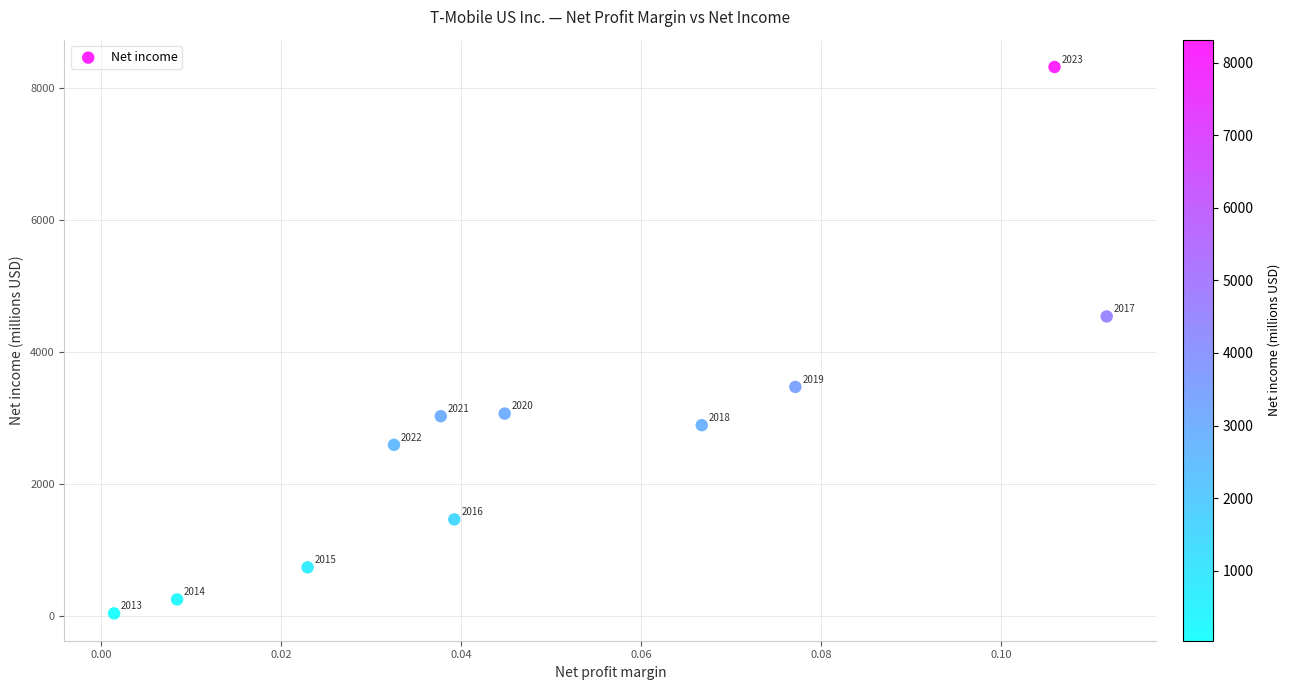

What Y value in the scatter plot is closest to 4176?

4536